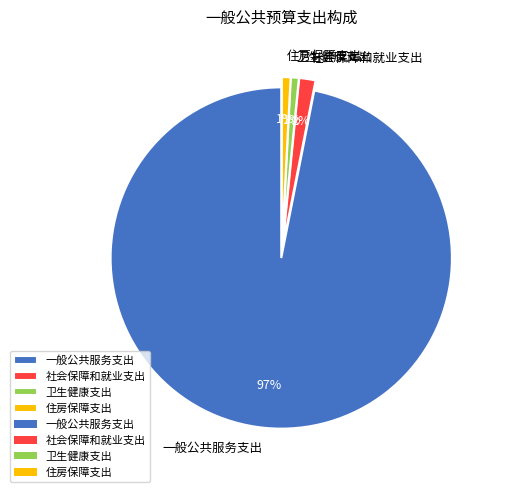

To the nearest percent, what portion does 社会保障和就业支出 represent?

2%